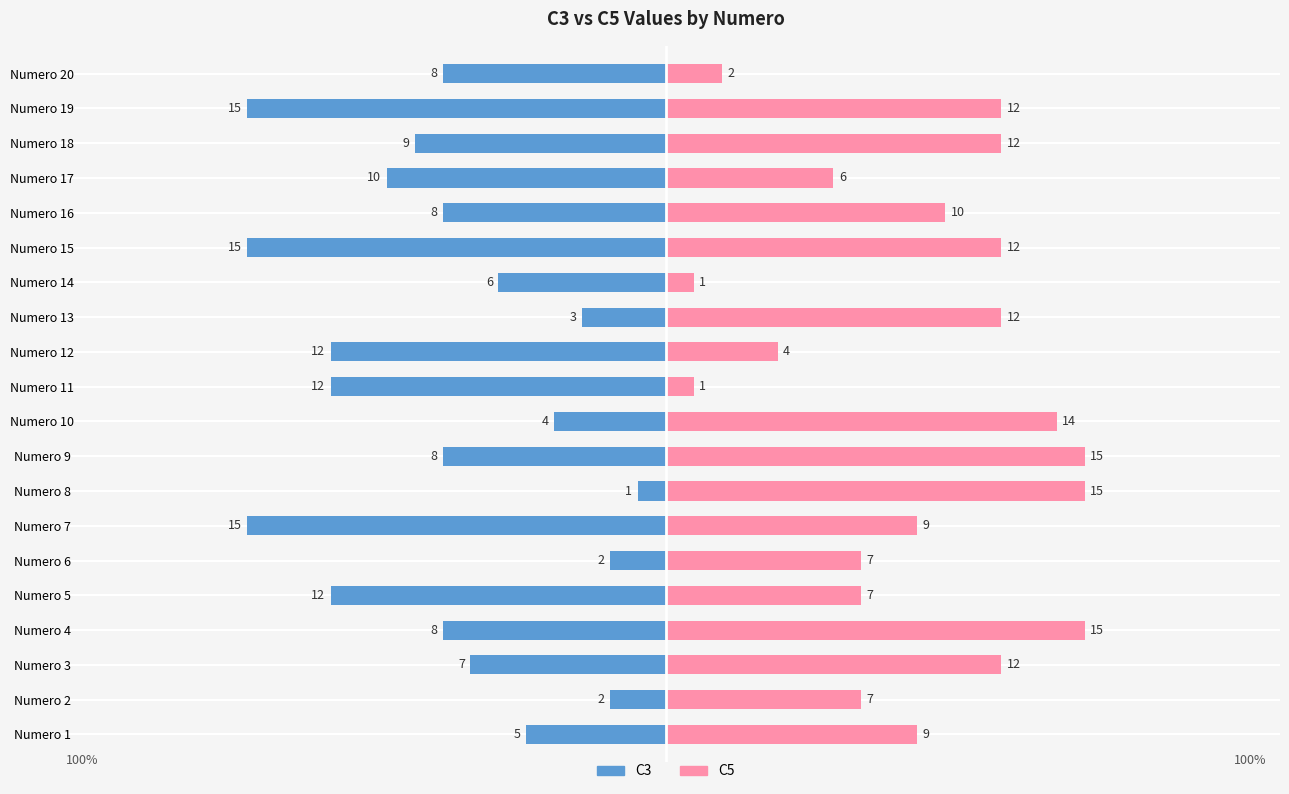

How many data points in C3 are above -8?

8